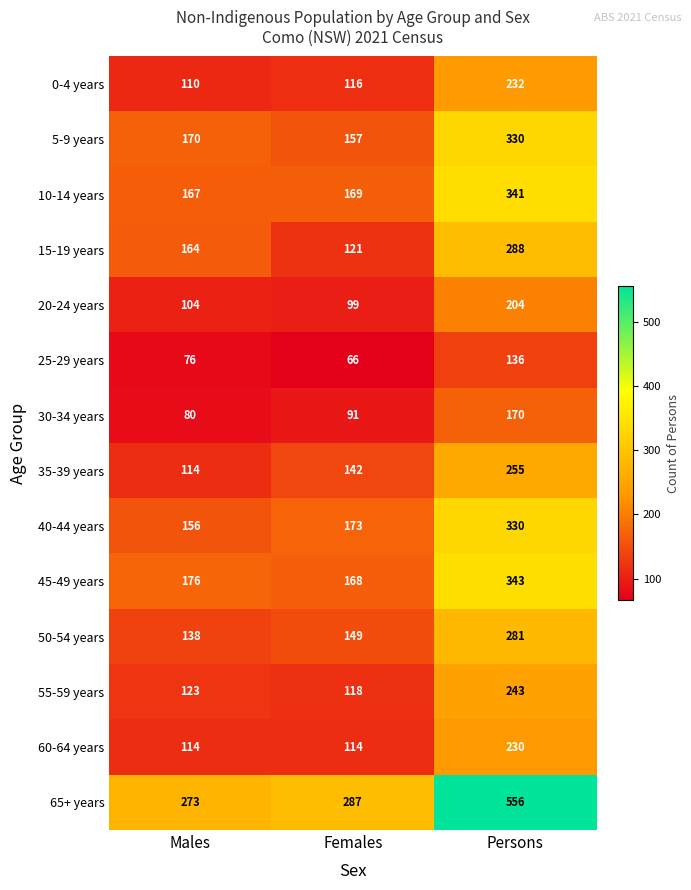

Is the value of 65+ years at Females greater than the value of 55-59 years at Females?

Yes